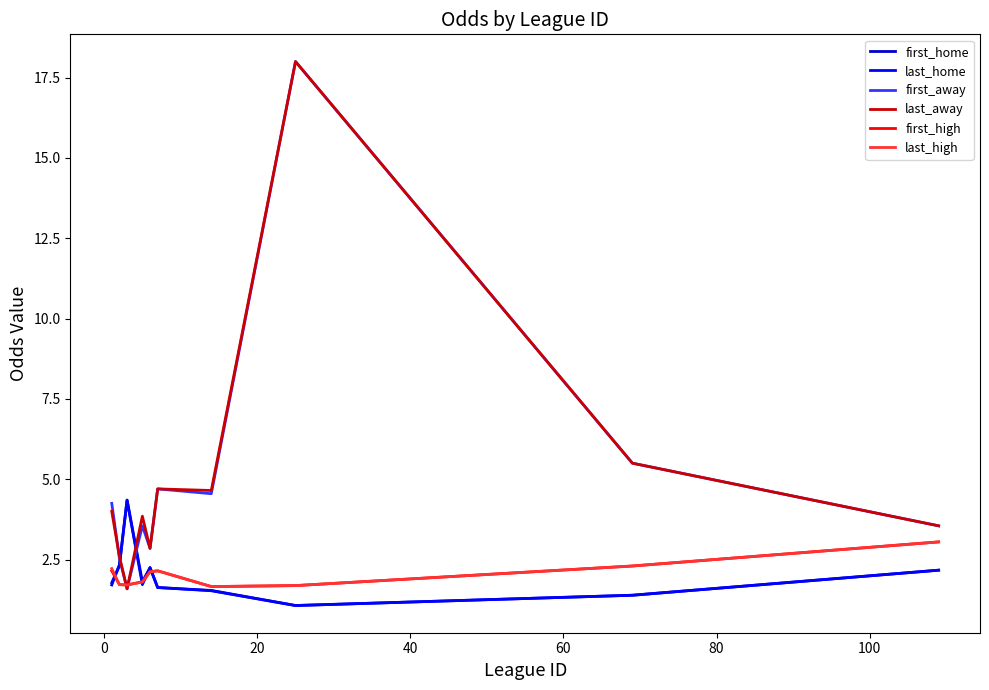

What is the greatest value displayed?

18.0